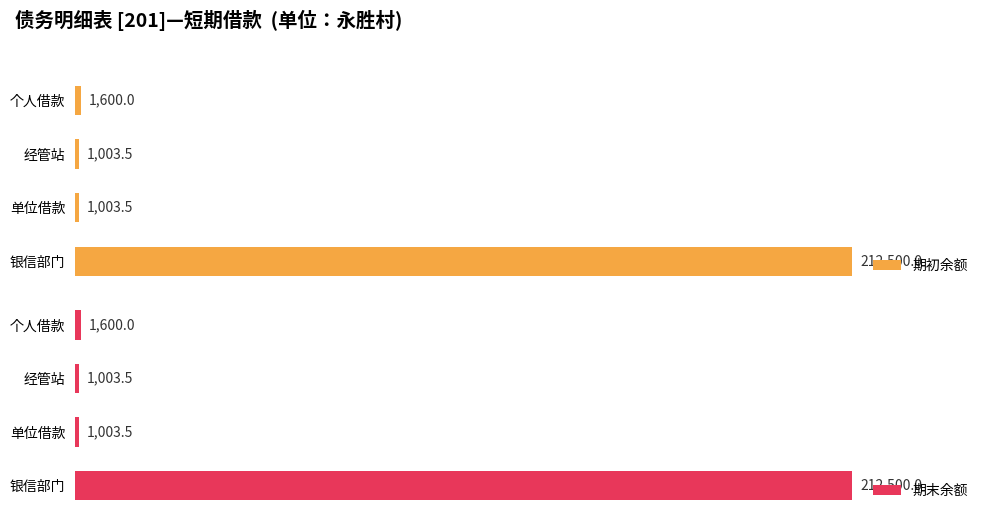

Where is 期初余额 nearest to the value 106751?

个人借款